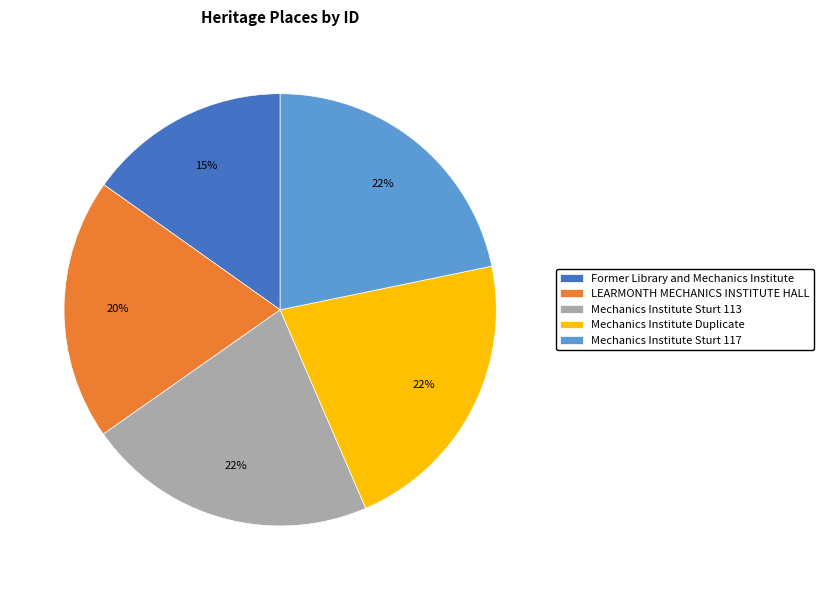

What percentage is the Mechanics Institute Sturt 113 slice, to the nearest percent?

22%